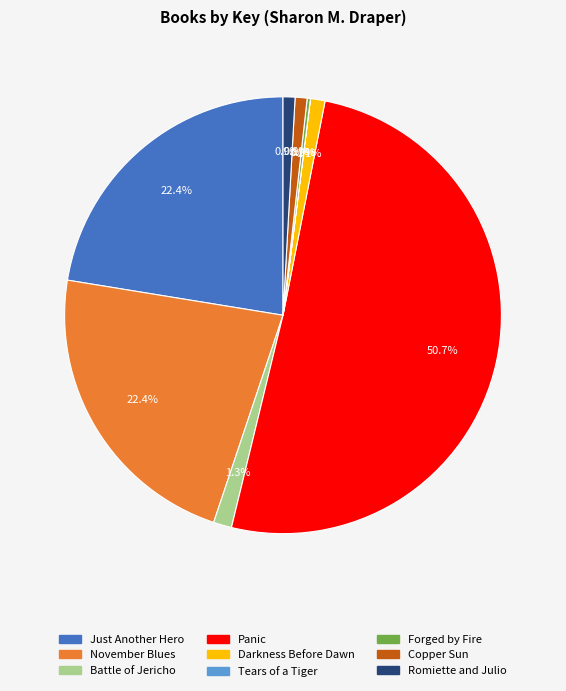

Which slice is the largest?

Panic